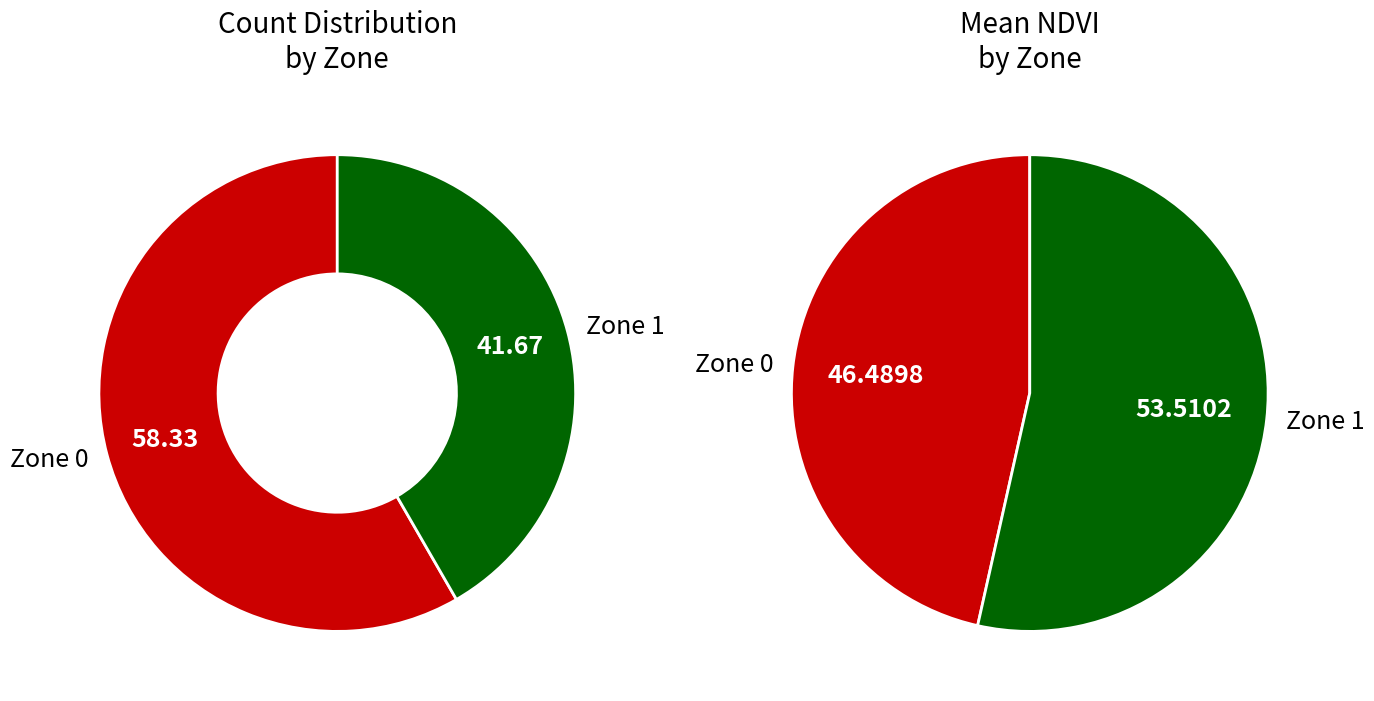

How much of the chart is everything except Zone 1?

58.3%